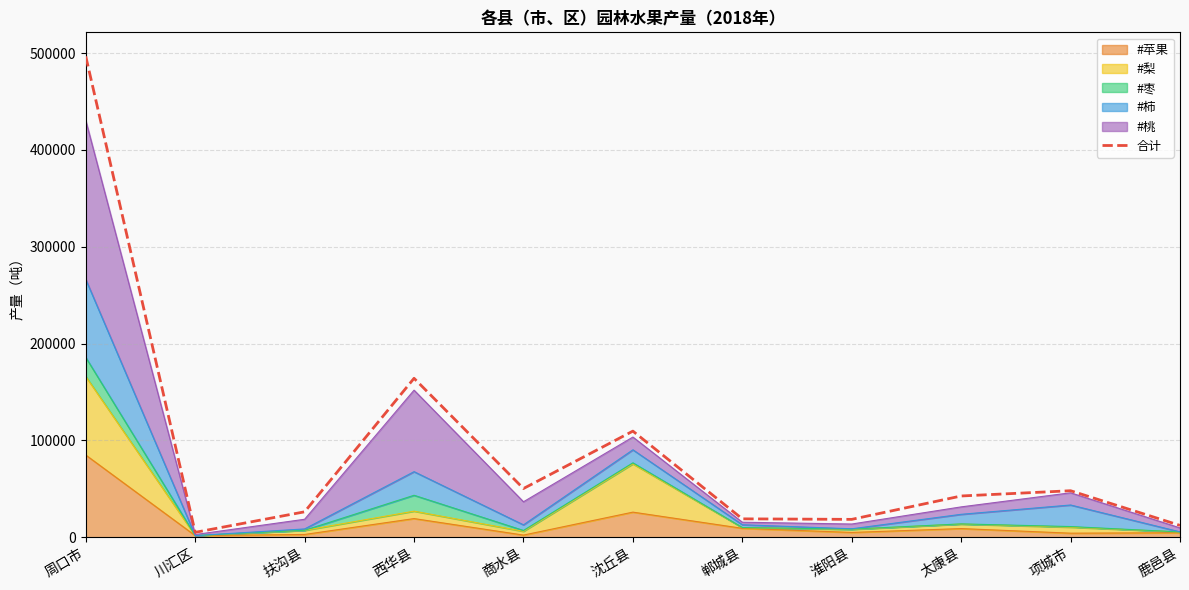

What is the smallest value displayed?

5169.0